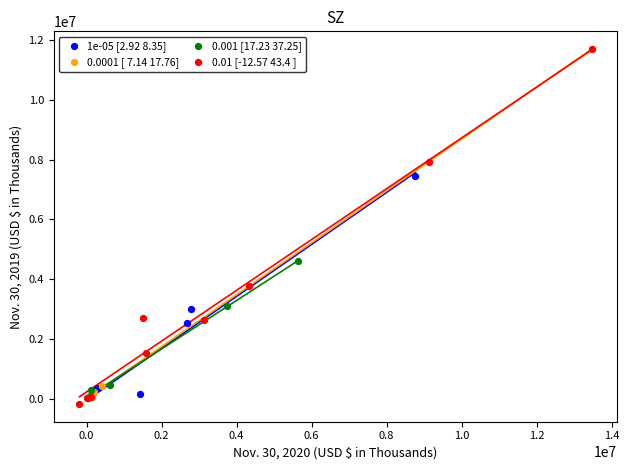

What are all the series names shown in the legend?

1e-05 [2.92 8.35], 0.0001 [ 7.14 17.76], 0.001 [17.23 37.25], 0.01 [-12.57 43.4 ]